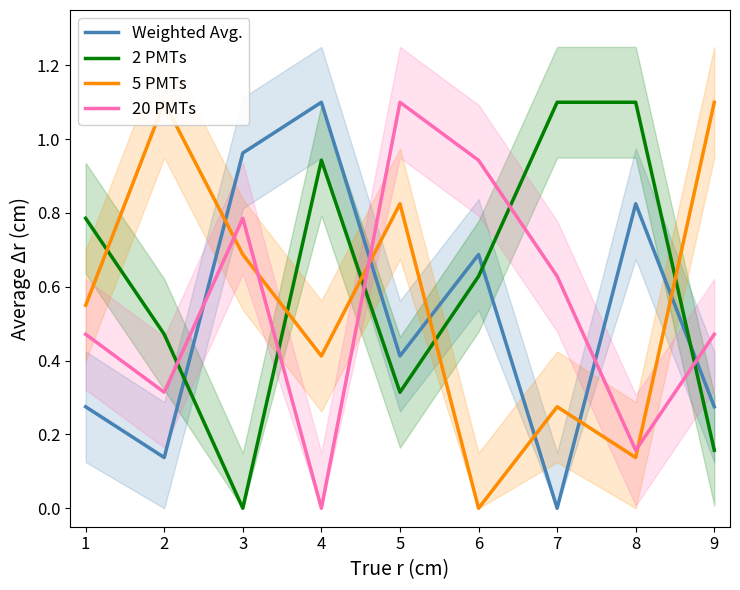

Rank the series by their average value, from highest to lowest.

2 PMTs, 5 PMTs, 20 PMTs, Weighted Avg.